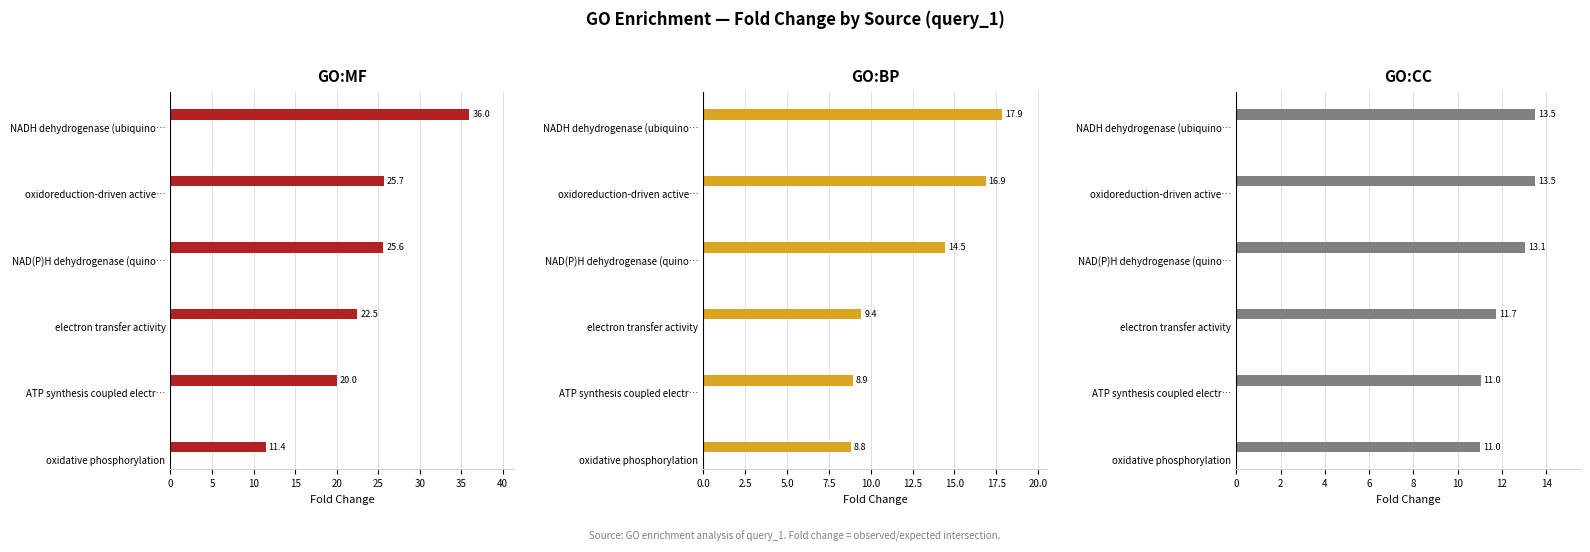

How many values in the GO:CC series exceed 13?

3